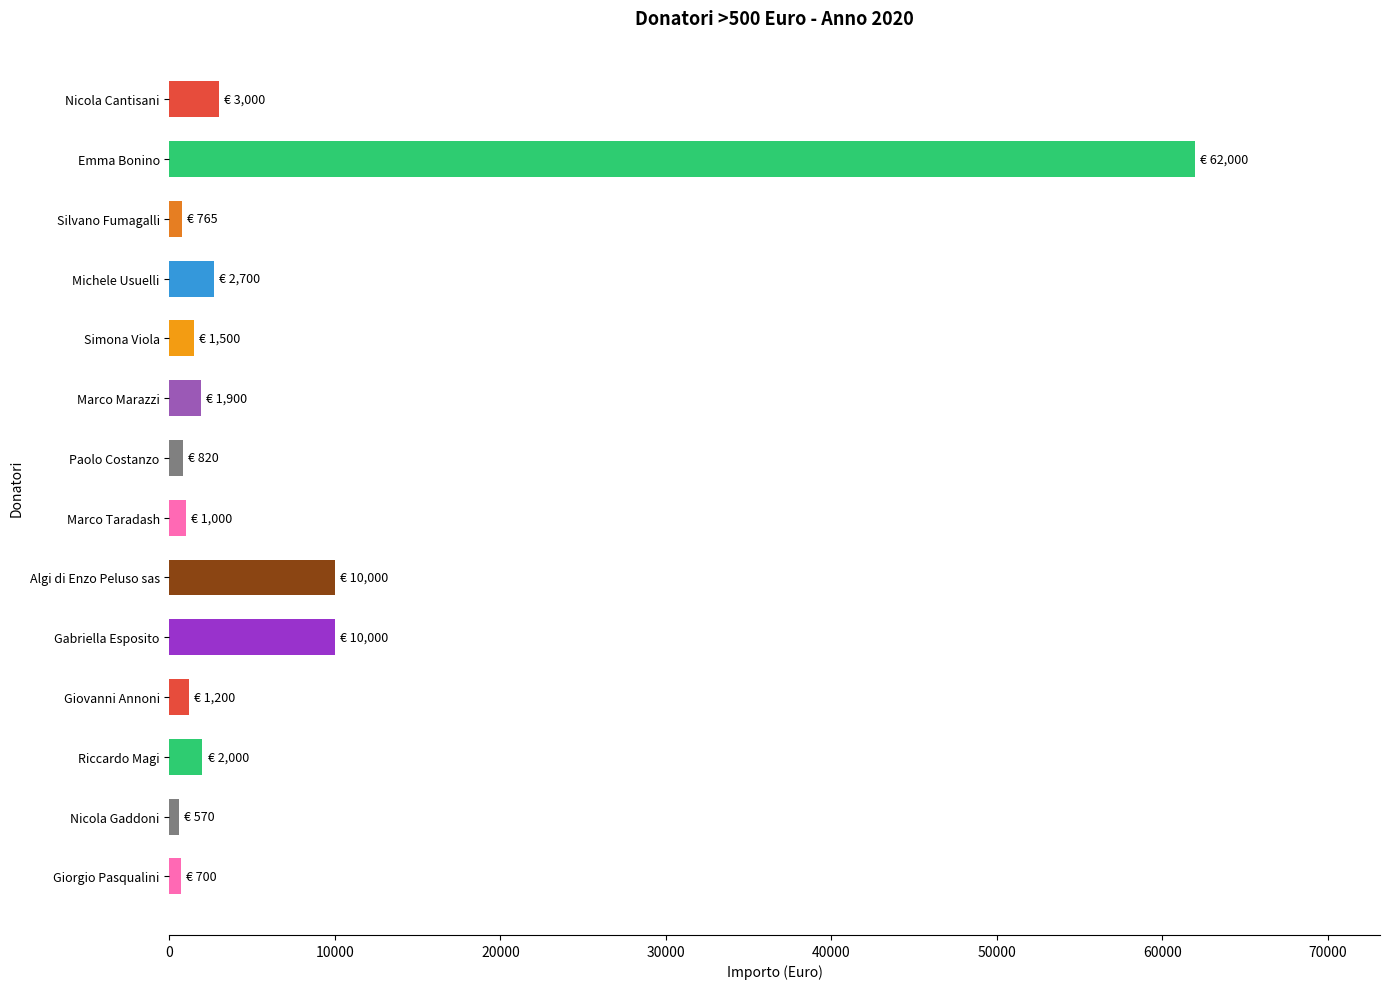

What is the minimum value shown in the chart?

570